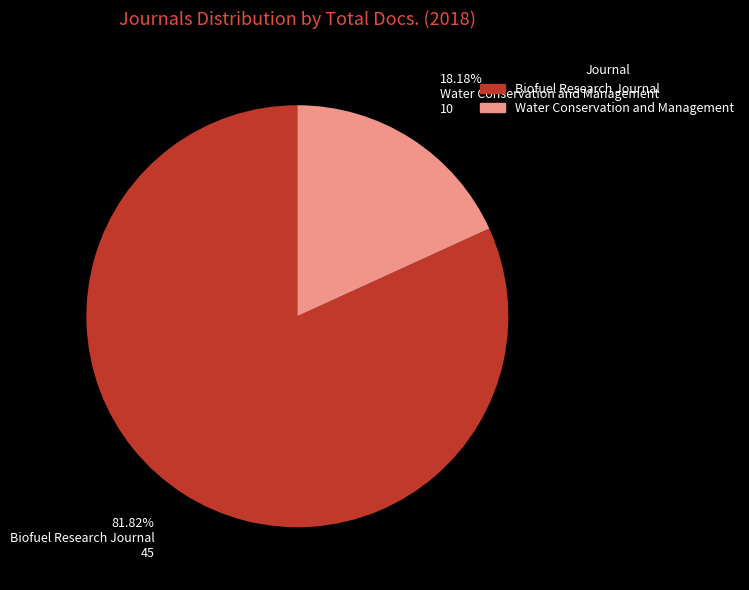

Rank the categories by value from highest to lowest.

Biofuel Research Journal, Water Conservation and Management